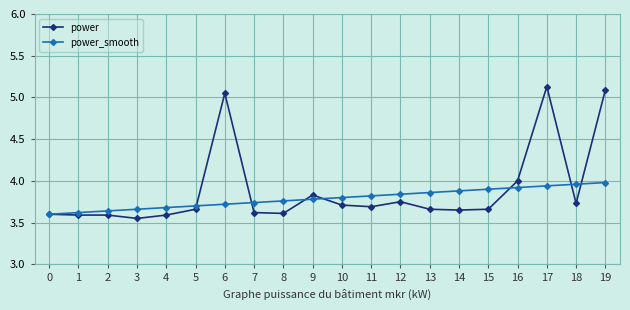

True or false: power_smooth has a value of 1.7 at 13.

False